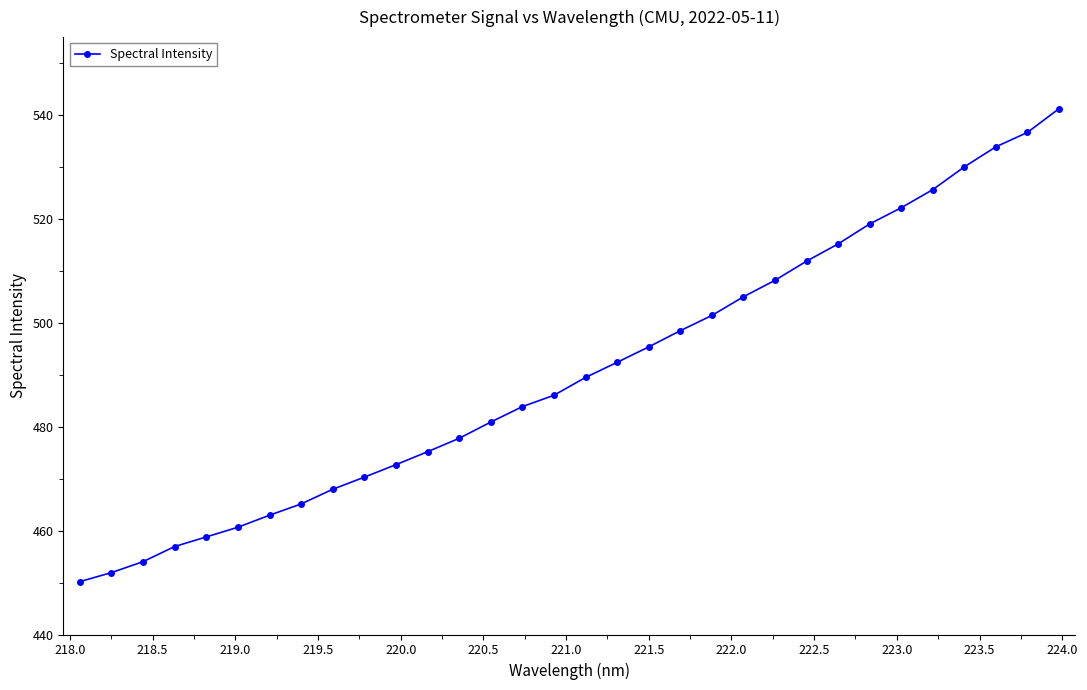

What is the value of the 25th point from the left?

515.2